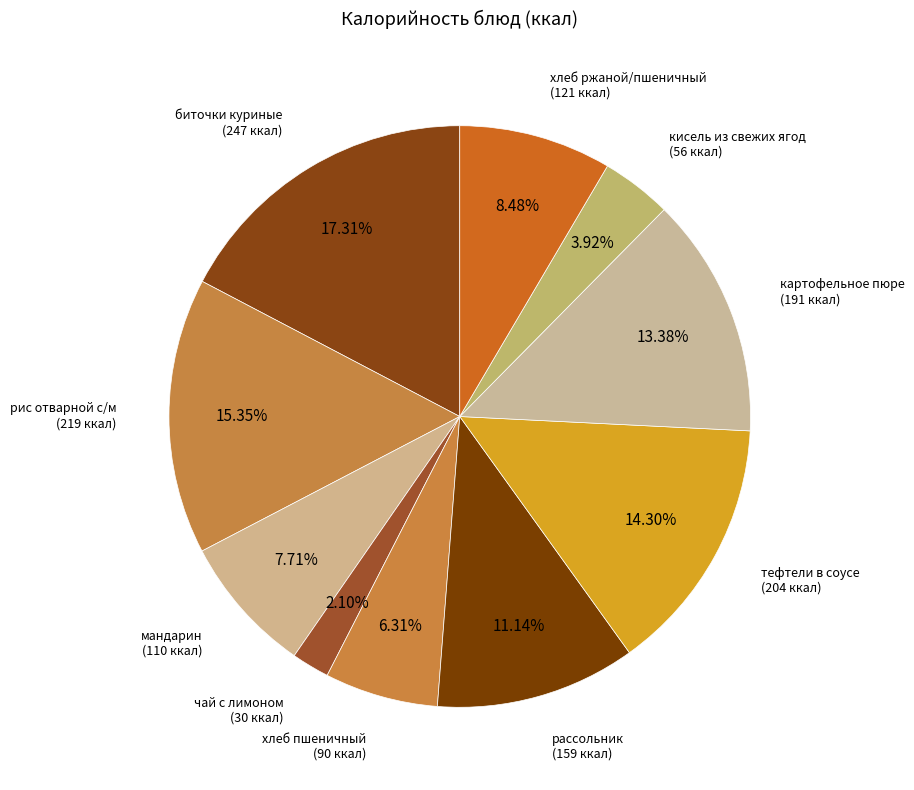

What is the largest slice in the pie chart?

биточки куриные